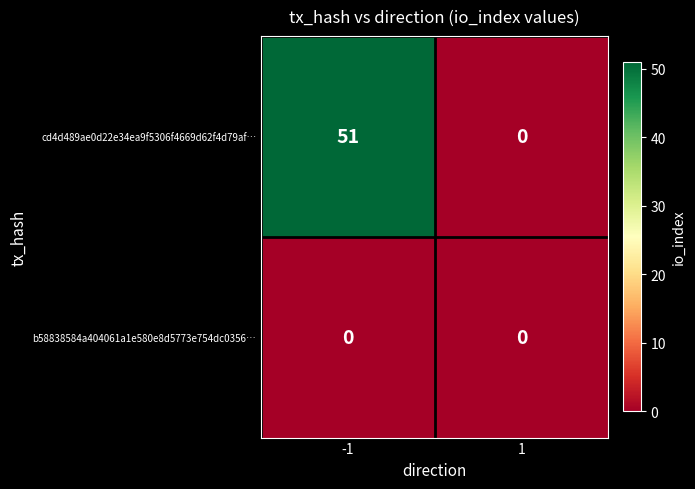

Reading left to right, extract all data points from this chart.

cd4d489ae0d22e34ea9f5306f4669d62f4d79af…: -1=51	1=0
b58838584a404061a1e580e8d5773e754dc0356…: -1=0	1=0